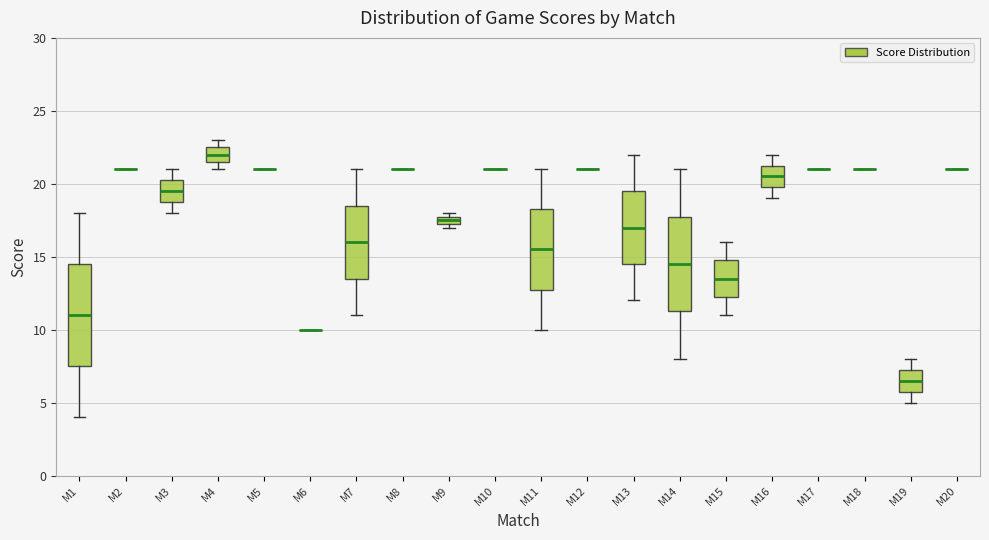

Which box is the tallest, from its lower edge to its upper edge?

M1